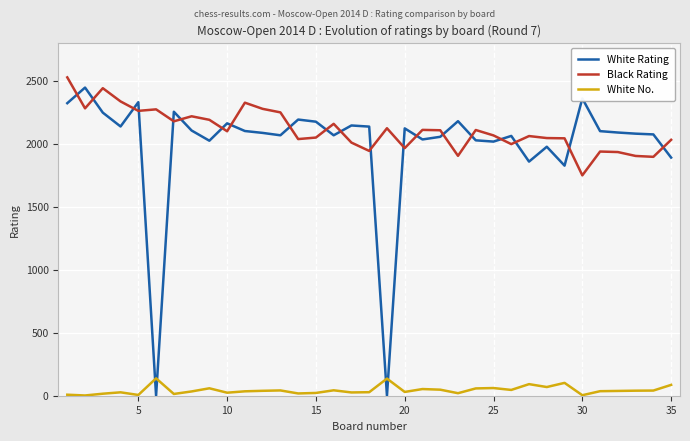

How many values in the White No. series are below 38?

17